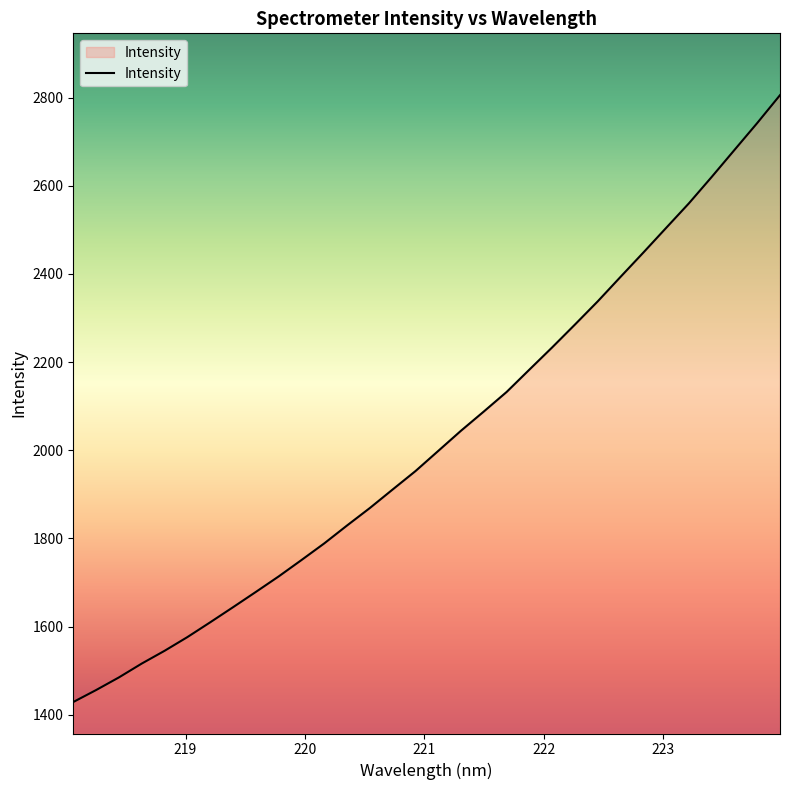

What is the difference between the maximum and minimum values?

1377.1